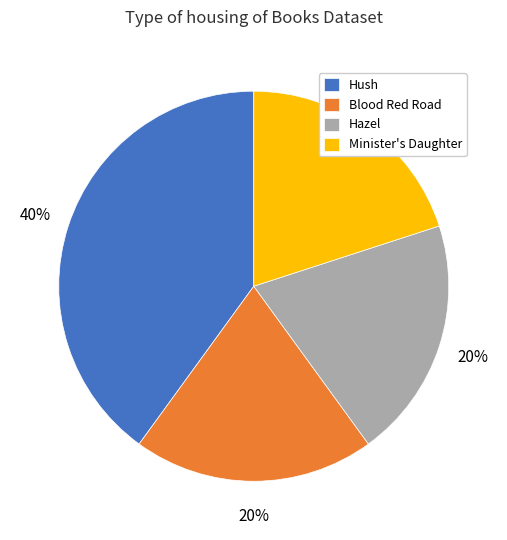

Does any single category account for the majority?

No